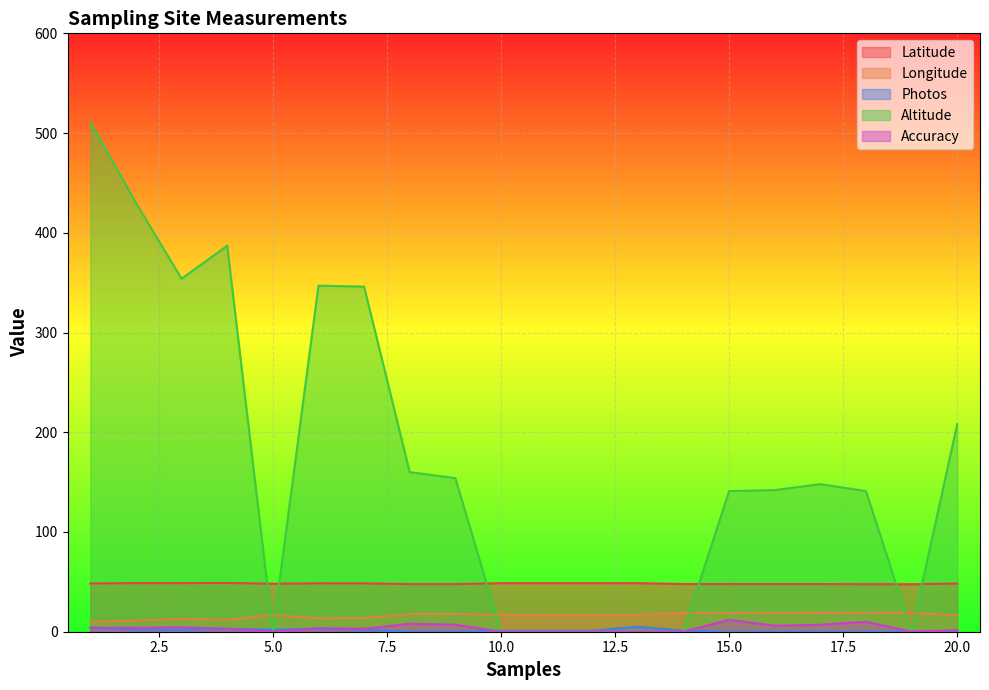

Rank the series at 12 from lowest to highest value.

Altitude, Accuracy, Photos, Longitude, Latitude